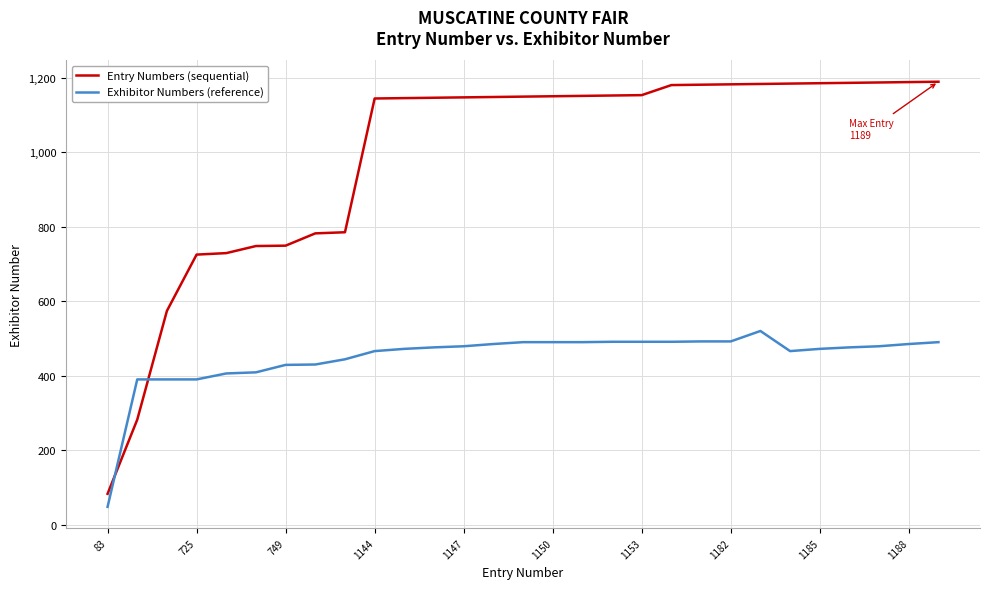

Does the chart have visible grid lines?

Yes